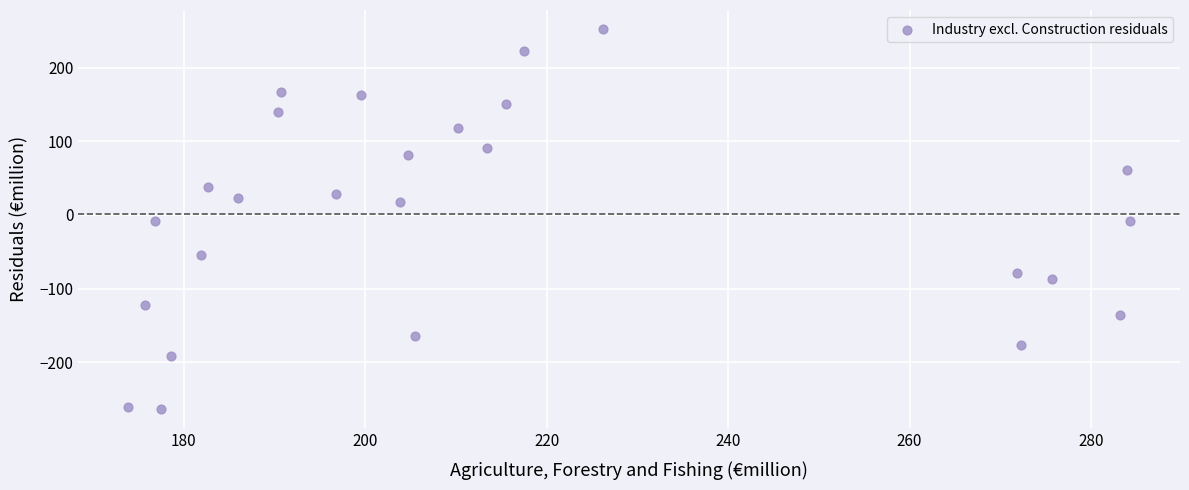

What is the range of Y values (max minus min)?

516.3